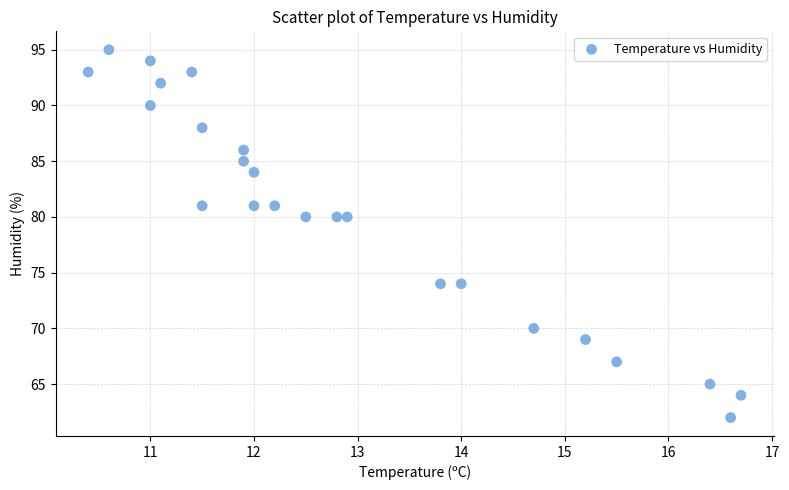

What is the range of Y values (max minus min)?

33